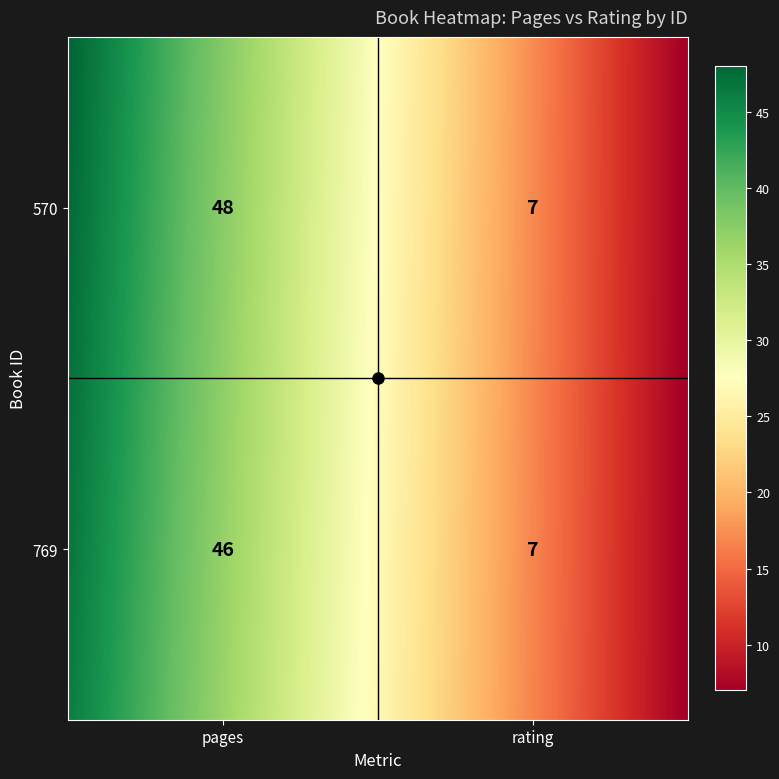

What is the total value across all series at 1?

14